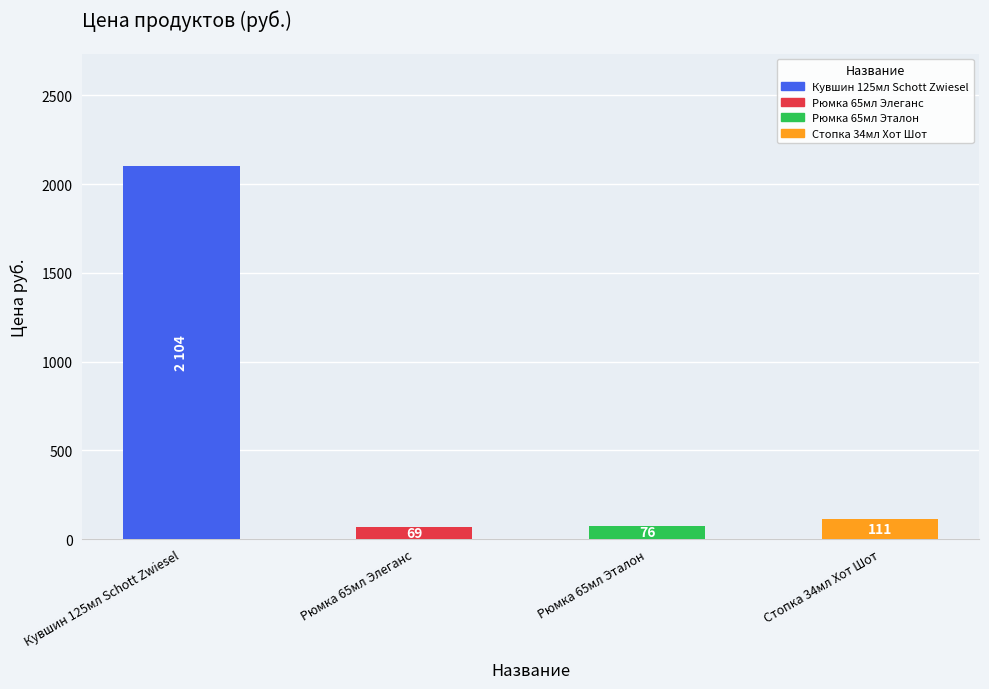

List the labels in order of value, smallest first.

Рюмка 65мл Элеганс, Рюмка 65мл Эталон, Стопка 34мл Хот Шот, Кувшин 125мл Schott Zwiesel